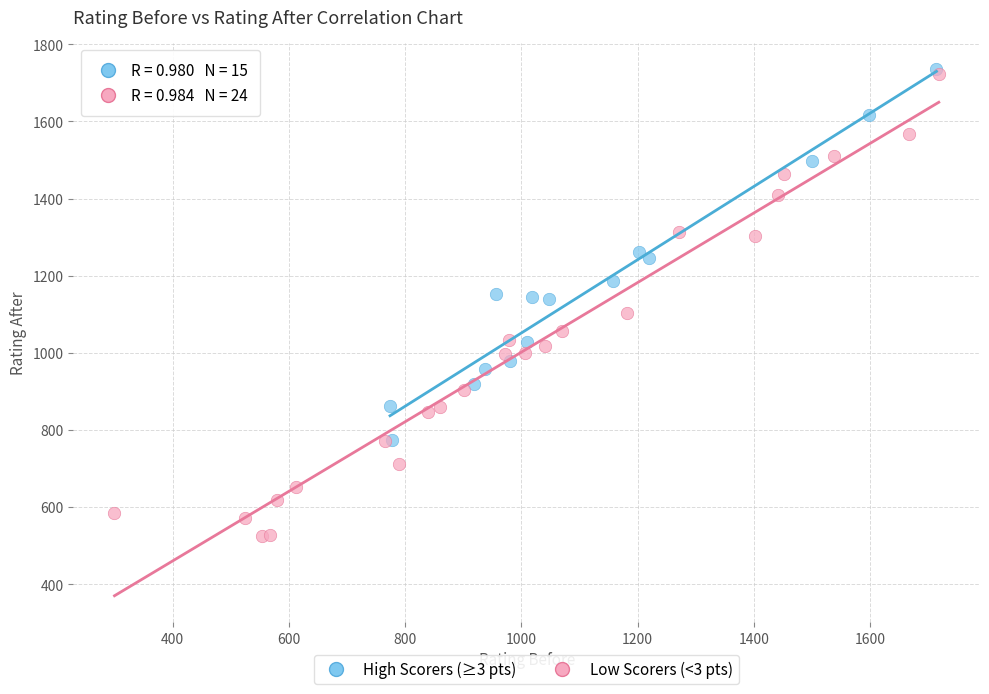

Which series has the largest Y range (max minus min)?

Low Scorers (<3 pts)